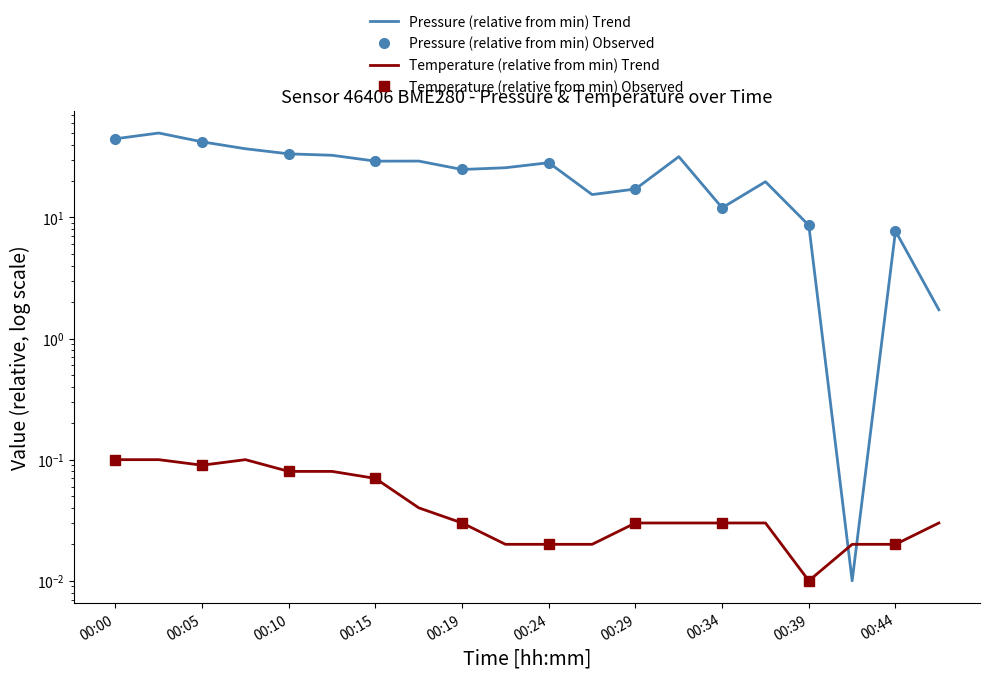

Where is the first local maximum for pressure?

00:02